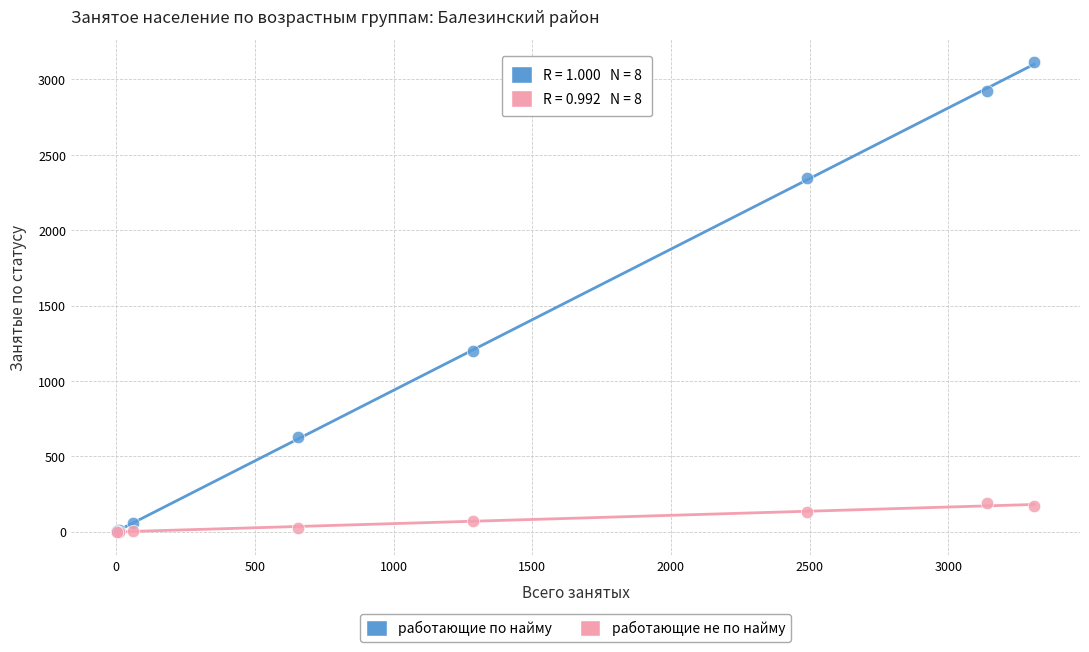

Across all series, what Y value is closest to 1556?

1195